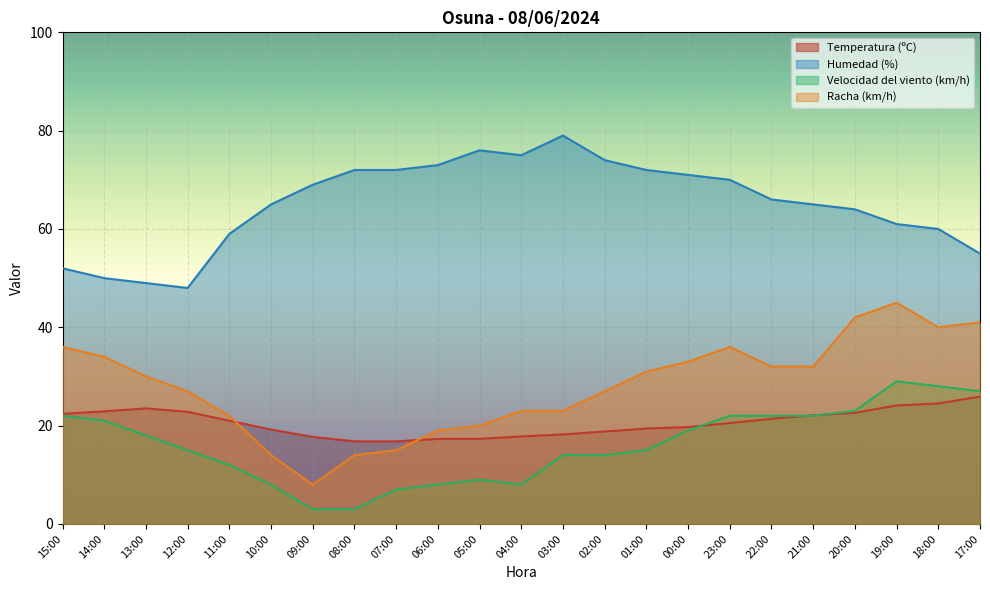

True or false: Humedad (%) and Velocidad del viento (km/h) intersect in this chart.

False